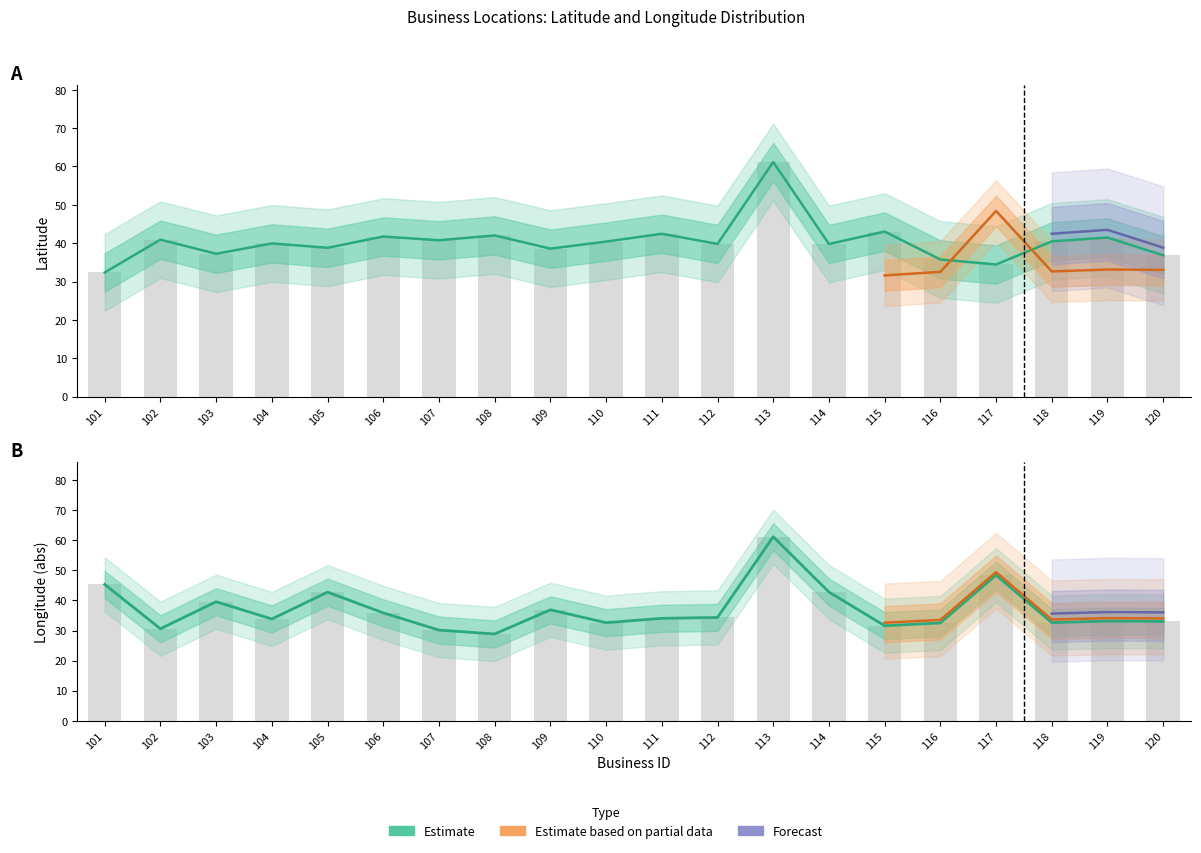

Is the value of longitude_abs at 116 greater than the value of latitude at 105?

No